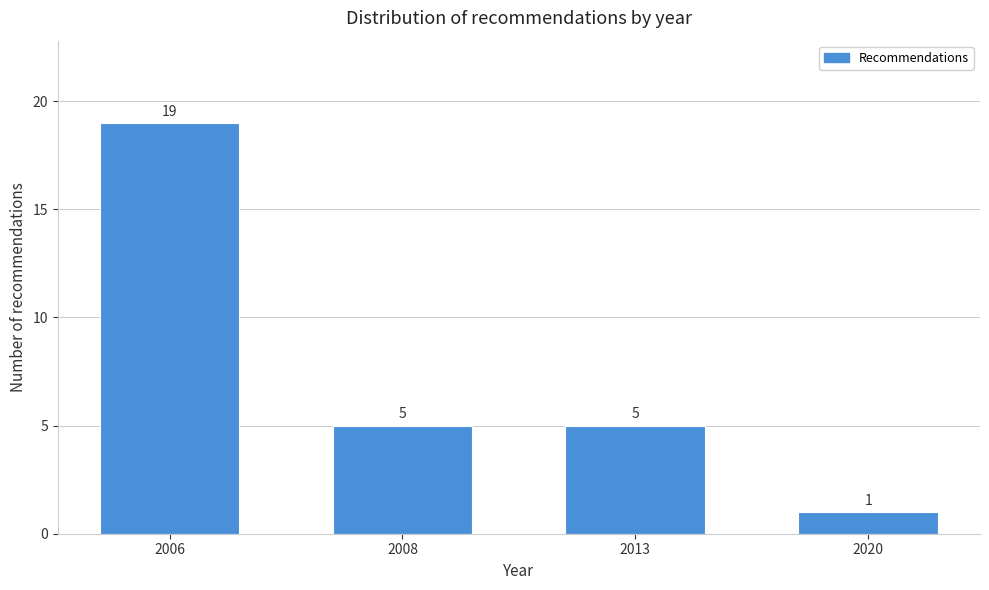

Reading left to right, extract all data points from this chart.

19	5	5	1